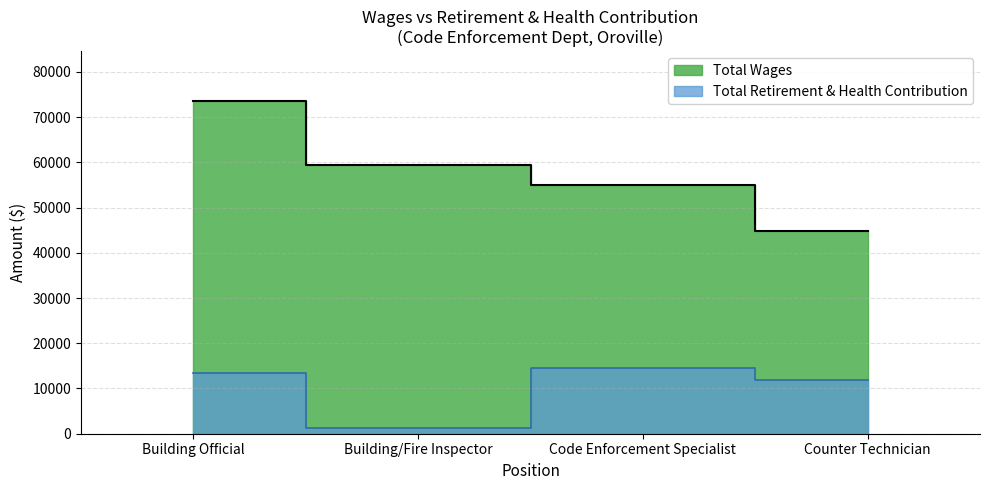

Between Code Enforcement Specialist and Counter Technician, which is larger?

Code Enforcement Specialist